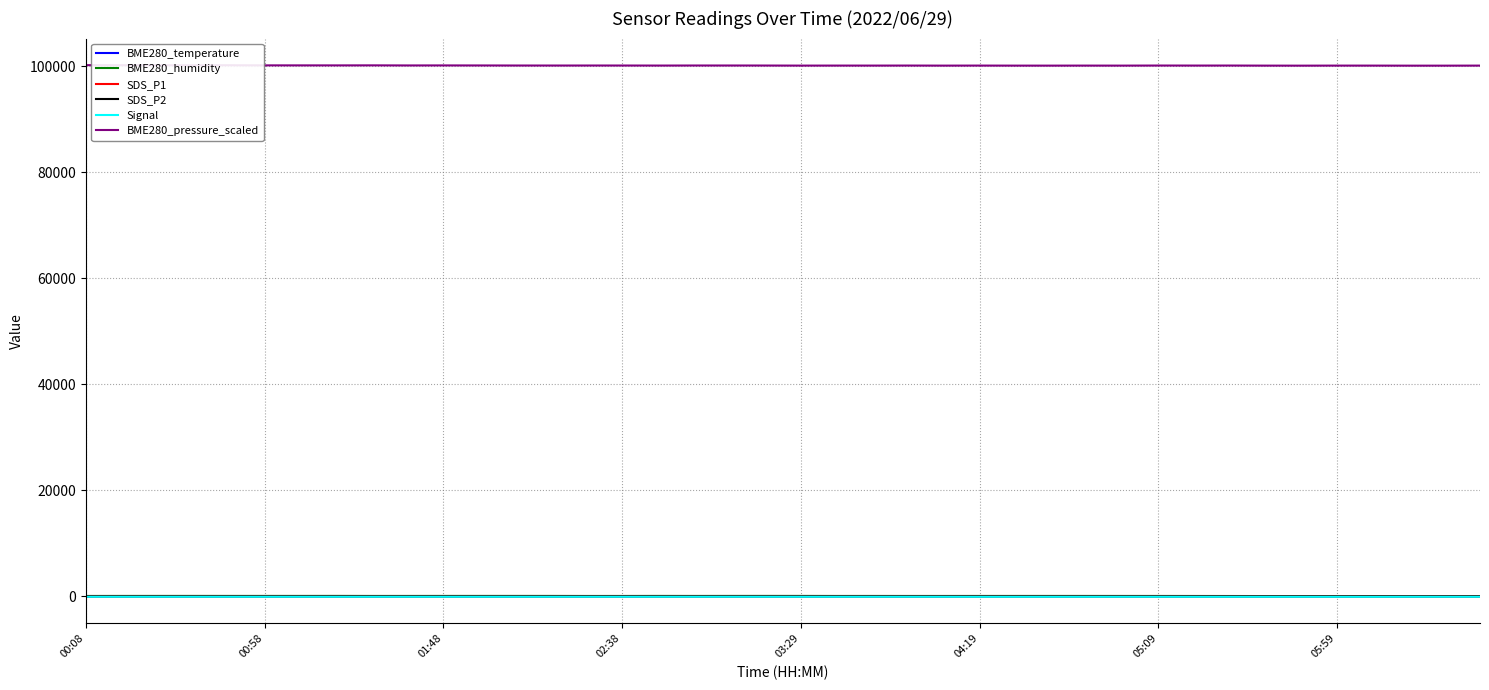

True or false: BME280_pressure_scaled and SDS_P2 intersect in this chart.

False